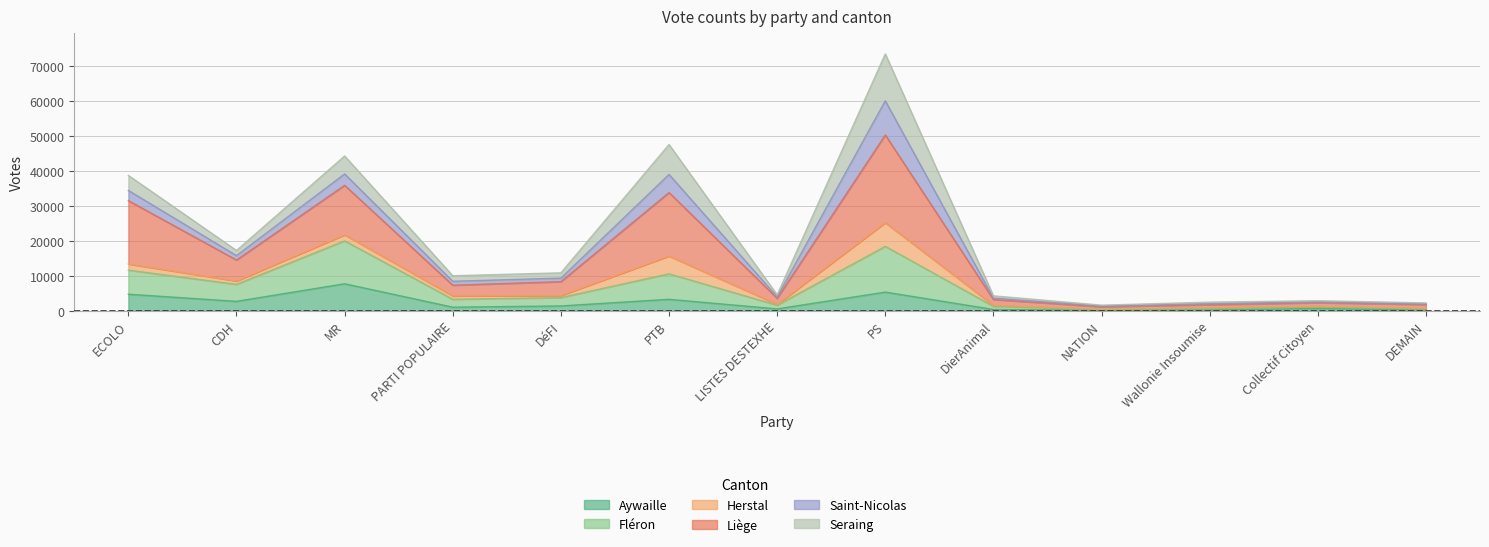

True or false: Liège has a value of 65907 at MR.

False